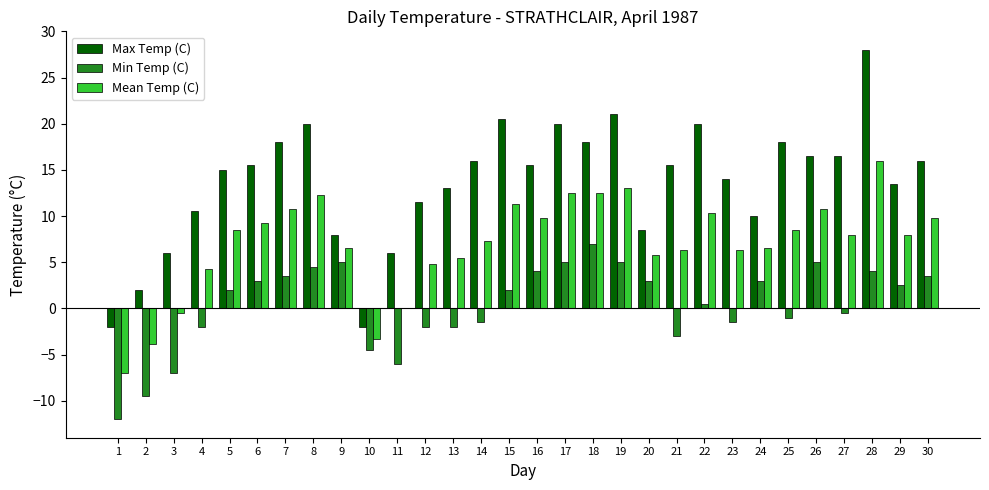

Count the number of categories in the chart.

30